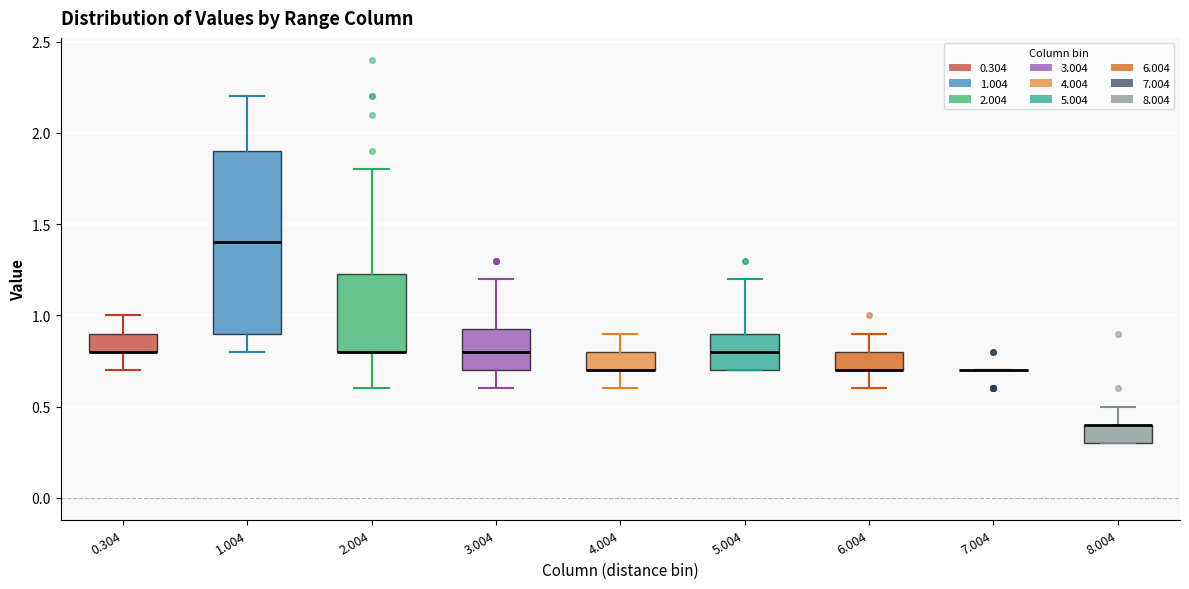

Reading left to right, transcribe this box plot: for each box, give where its median line is, the range the box spans, and where its two whiskers end, as read against the y-axis. The values are not printed on the chart, so give them approximately, as read against the axis.

0.304: median 0.80 (drawn on the box's lower edge), box 0.80 to 0.90, whiskers 0.70 to 1.00
1.004: median 1.40, box 0.90 to 1.90, whiskers 0.80 to 2.20
2.004: median 0.80 (drawn on the box's lower edge), box 0.80 to 1.25, whiskers 0.60 to 1.80
3.004: median 0.80, box 0.70 to 0.95, whiskers 0.60 to 1.20
4.004: median 0.70 (drawn on the box's lower edge), box 0.70 to 0.80, whiskers 0.60 to 0.90
5.004: median 0.80, box 0.70 to 0.90, whiskers 0.70 to 1.20
6.004: median 0.70 (drawn on the box's lower edge), box 0.70 to 0.80, whiskers 0.60 to 0.90
7.004: box collapsed to a line at 0.70, whiskers 0.70 to 0.70
8.004: median 0.40 (drawn on the box's upper edge), box 0.30 to 0.40, whiskers 0.30 to 0.50